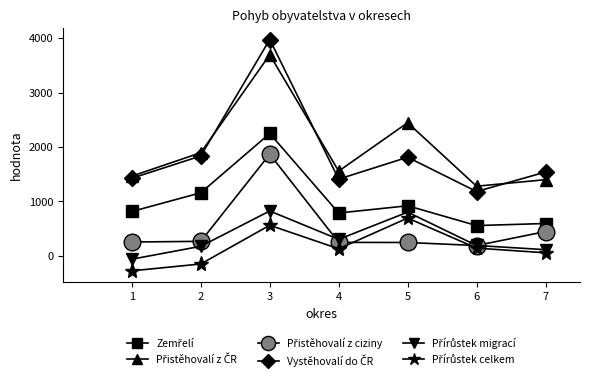

At which category is the sum across all series the highest?

3